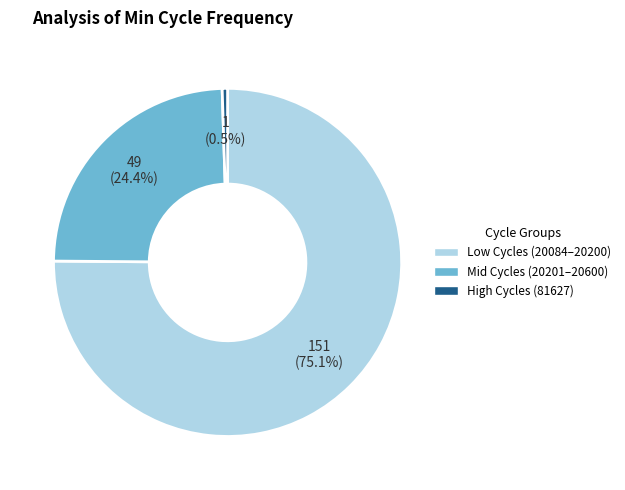

Between Low Cycles (20084–20200) and Mid Cycles (20201–20600), which is larger?

Low Cycles (20084–20200)